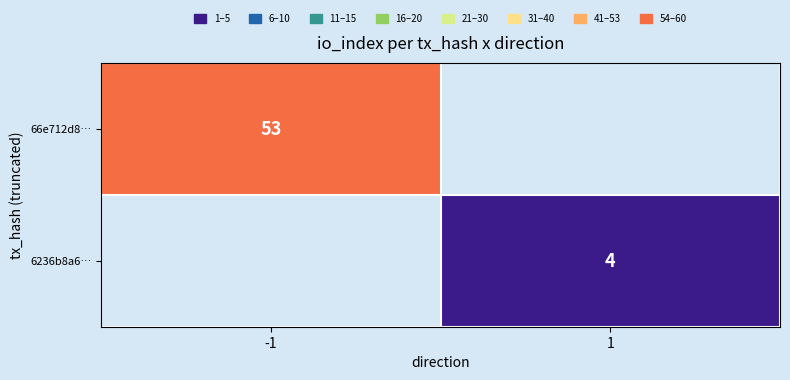

How many series are shown in this chart?

2